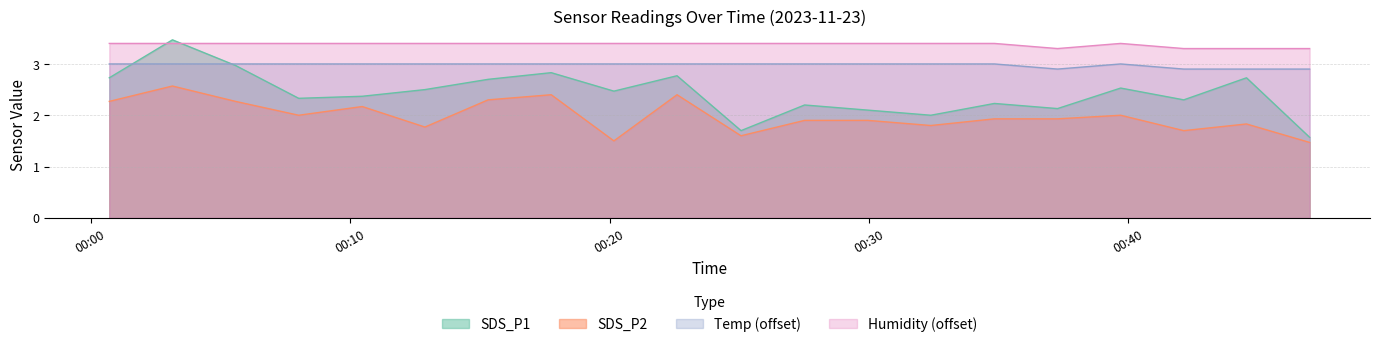

What is the value of the SDS_P2 point at the 5th from the left?

2.2